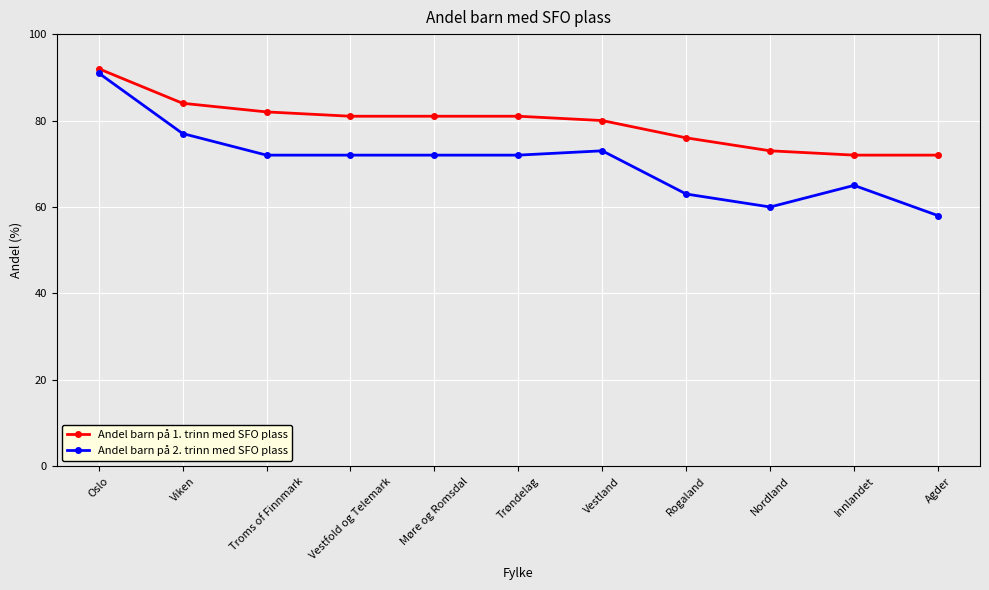

The value of Andel barn på 2. trinn med SFO plass at Troms of Finnmark is 122. True or false?

False